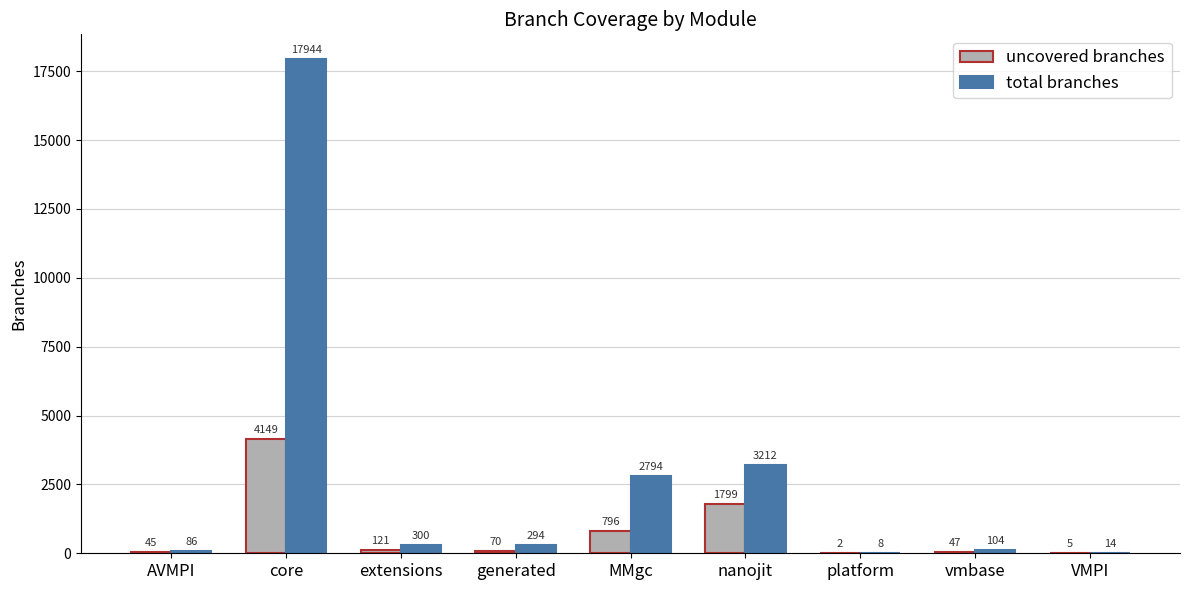

Which category has the highest value in the uncovered branches series?

core